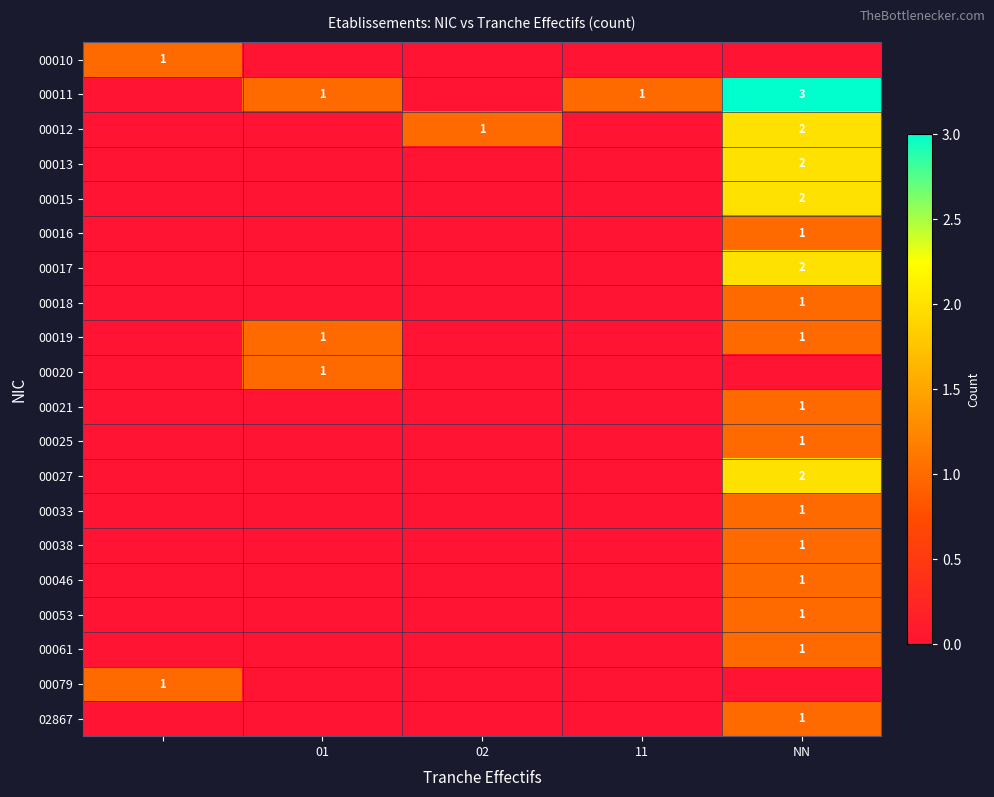

The 00046 series shows 2 at NN. True or false?

False